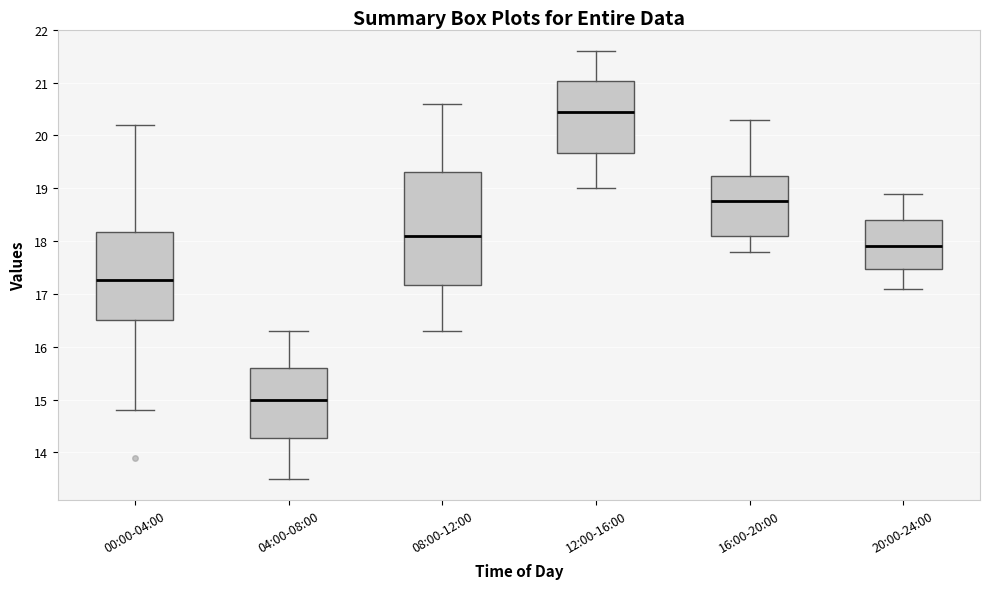

Reading left to right, transcribe this box plot: for each box, give where its median line is, the range the box spans, and where its two whiskers end, as read against the y-axis. The values are not printed on the chart, so give them approximately, as read against the axis.

00:00-04:00: median 17.3, box 16.5 to 18.2, whiskers 14.8 to 20.2
04:00-08:00: median 15.0, box 14.3 to 15.6, whiskers 13.5 to 16.3
08:00-12:00: median 18.1, box 17.2 to 19.3, whiskers 16.3 to 20.6
12:00-16:00: median 20.5, box 19.7 to 21.0, whiskers 19.0 to 21.6
16:00-20:00: median 18.8, box 18.1 to 19.2, whiskers 17.8 to 20.3
20:00-24:00: median 17.9, box 17.5 to 18.4, whiskers 17.1 to 18.9